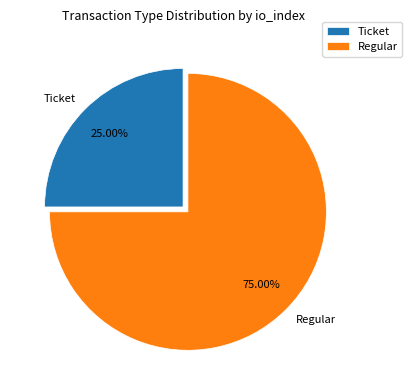

What is the total percentage of Ticket and Regular?

100.0%